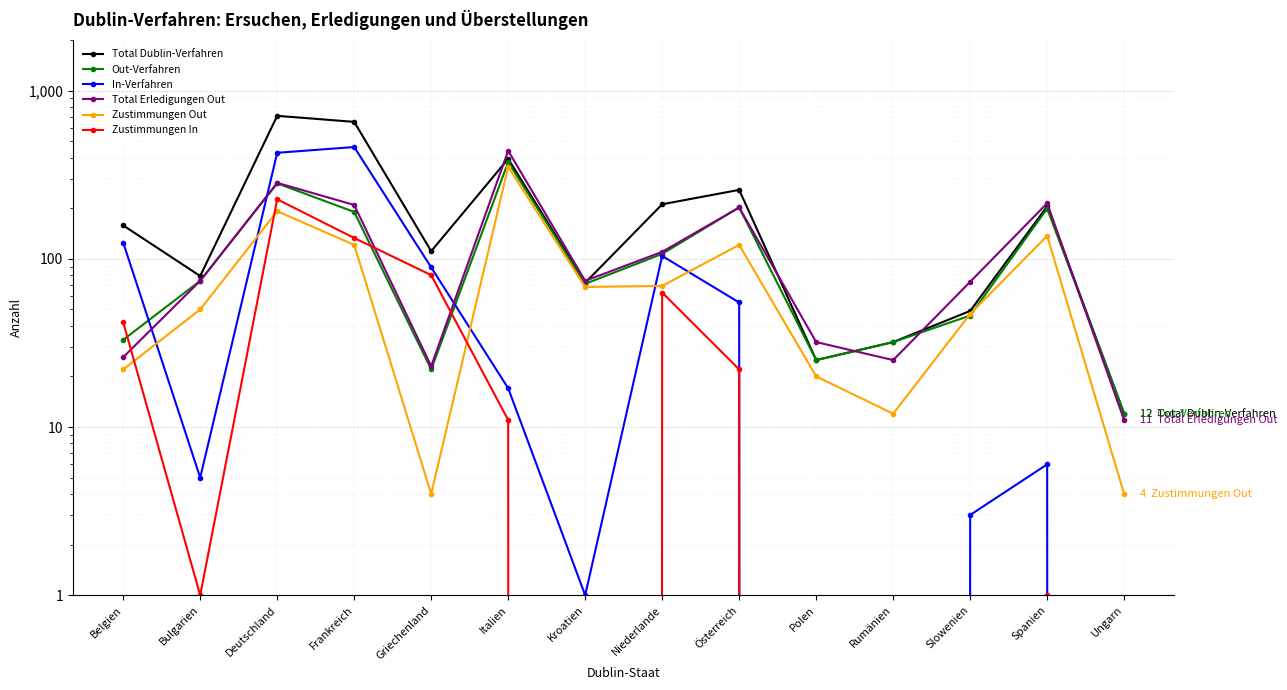

What are all the series names shown in the legend?

Total Dublin-Verfahren, Out-Verfahren, In-Verfahren, Total Erledigungen Out, Zustimmungen Out, Zustimmungen In